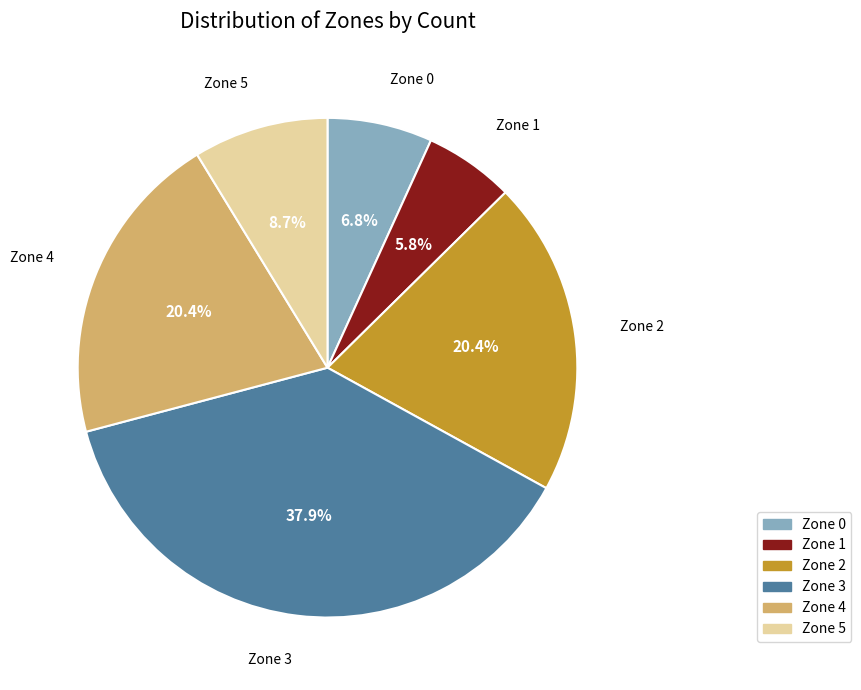

To the nearest percent, what is the difference between the largest and smallest slice percentages?

32%